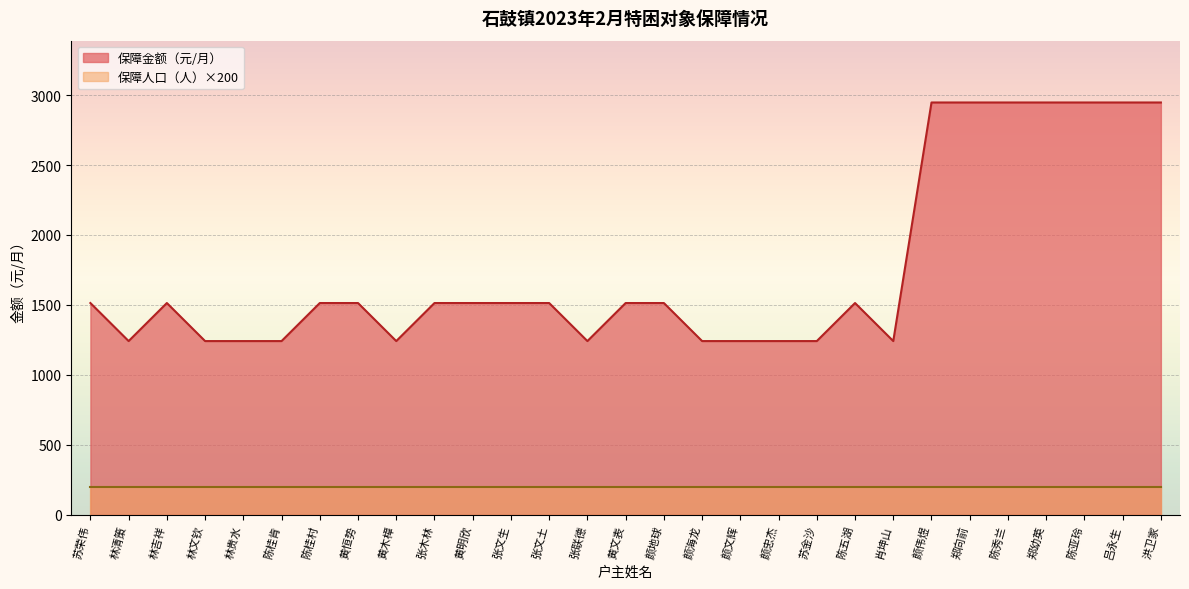

At which category does the chart reach its minimum across all series?

林清策